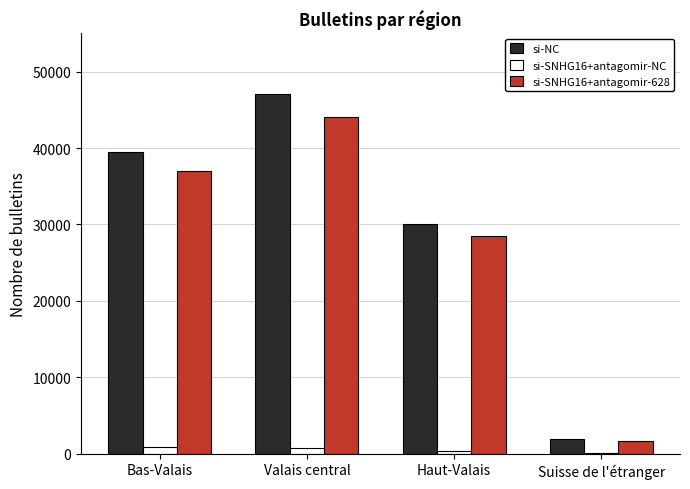

The value of si-NC at Bas-Valais is 39455. True or false?

True